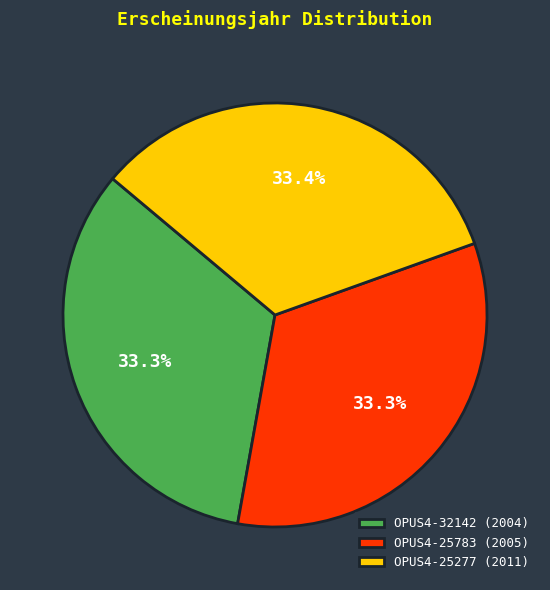

How many slices are in this pie chart?

3